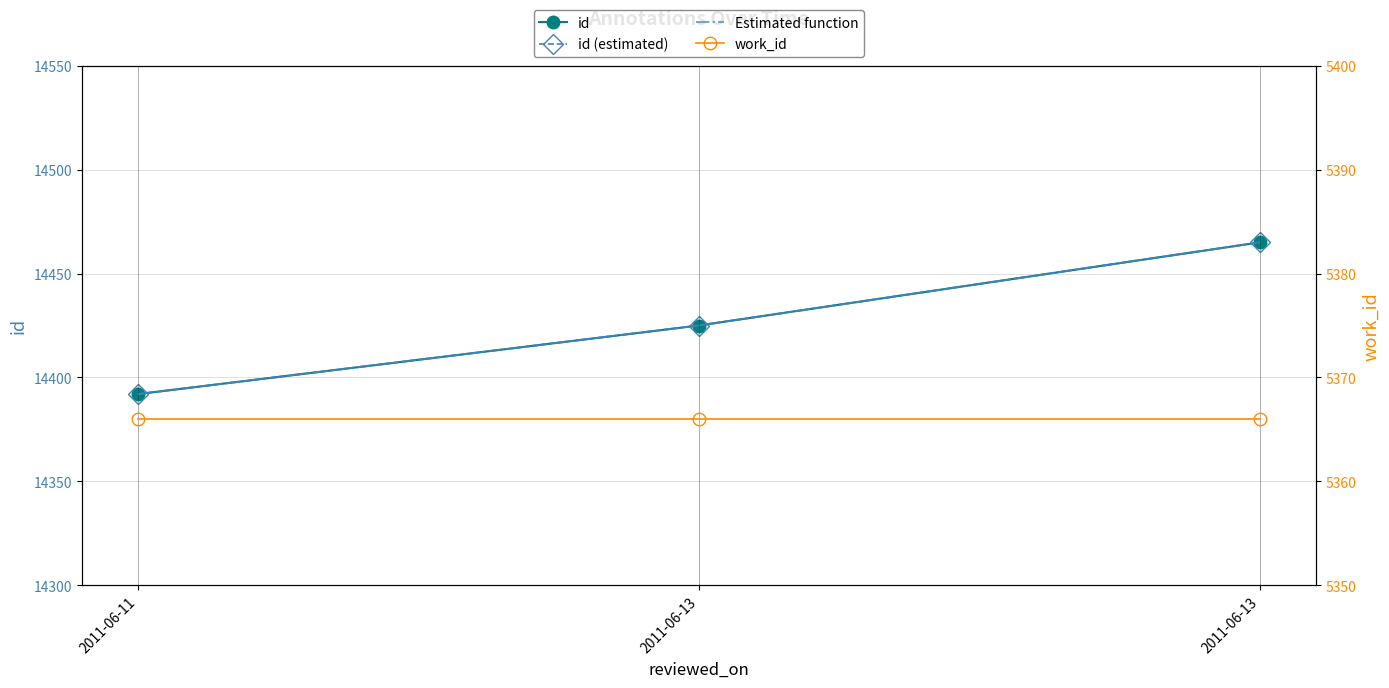

Where is work_id nearest to the value 5366?

2011-06-11